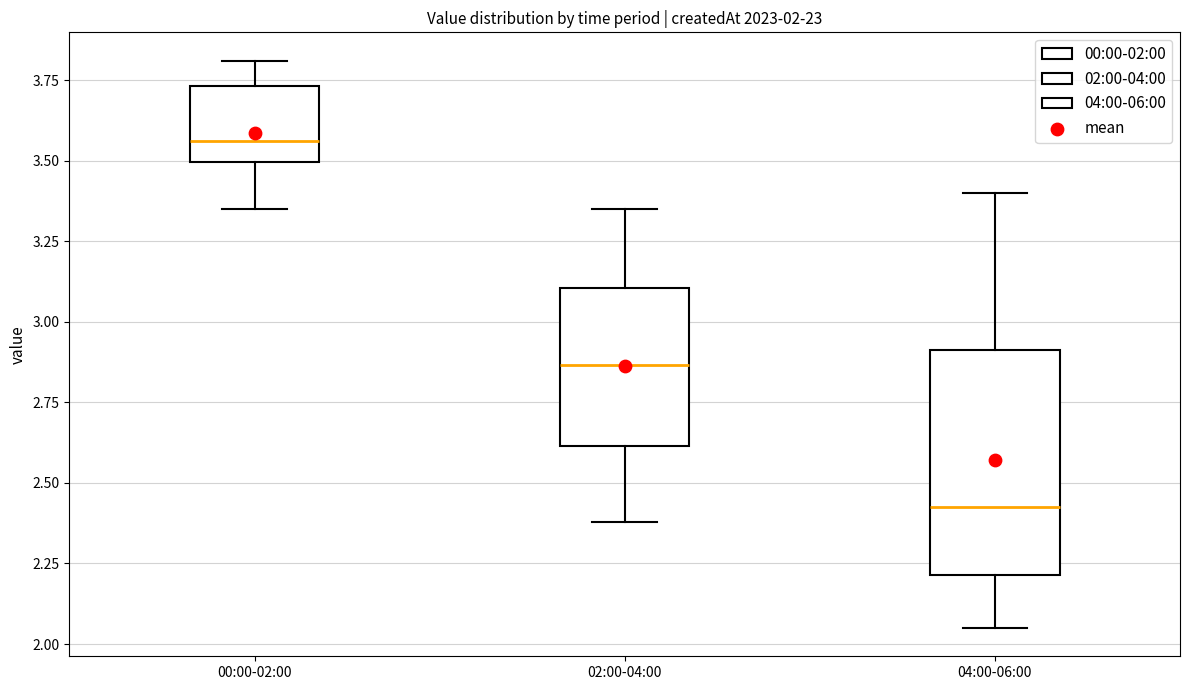

Which box is the tallest, from its lower edge to its upper edge?

04:00-06:00